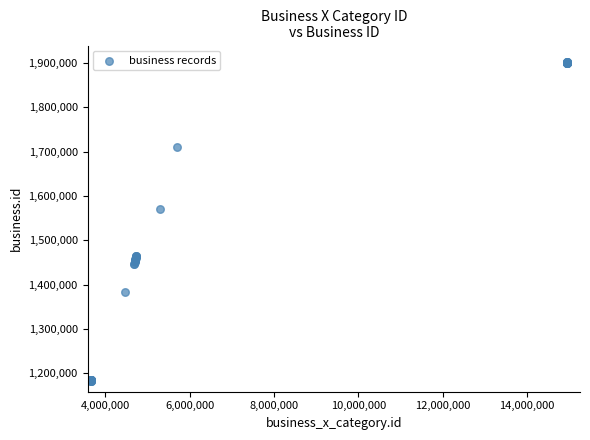

What Y value in the scatter plot is closest to 1541663?

1569673